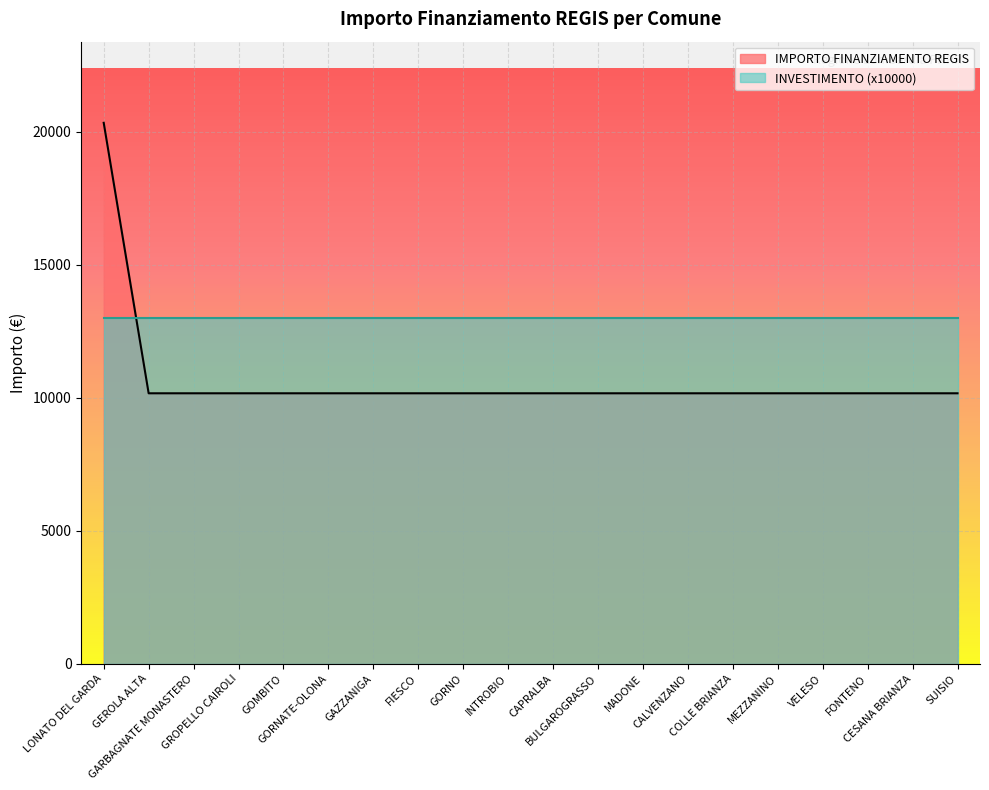

List the labels in order of value, largest first.

LONATO DEL GARDA, GEROLA ALTA, GARBAGNATE MONASTERO, GROPELLO CAIROLI, GOMBITO, GORNATE-OLONA, GAZZANIGA, FIESCO, GORNO, INTROBIO, CAPRALBA, BULGAROGRASSO, MADONE, CALVENZANO, COLLE BRIANZA, MEZZANINO, VELESO, FONTENO, CESANA BRIANZA, SUISIO